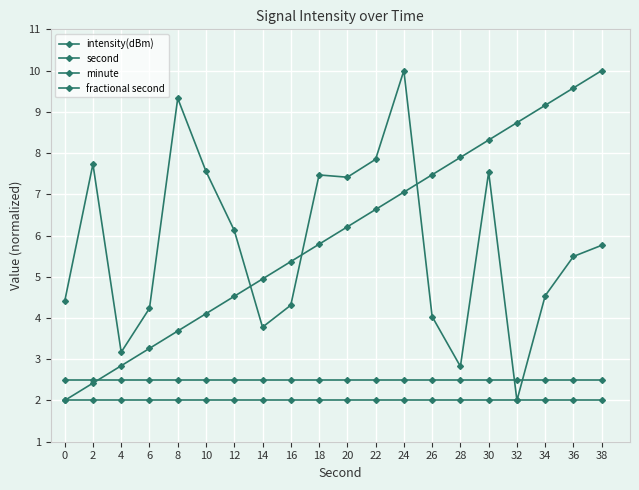

What is the difference between the intensity(dBm) values at 32 and 30?

5.5